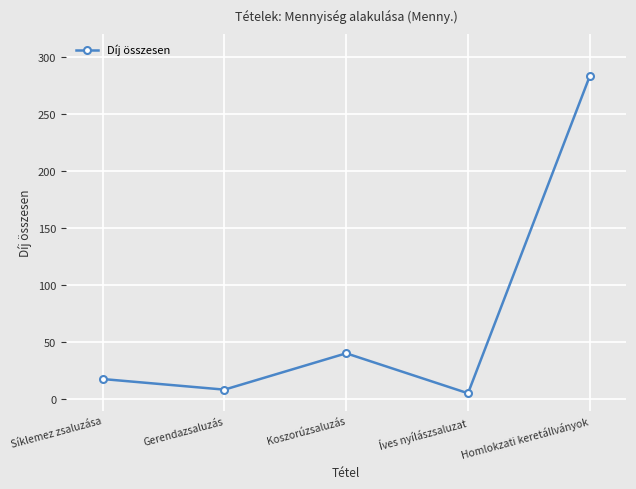

Count the number of values greater than 17.

3